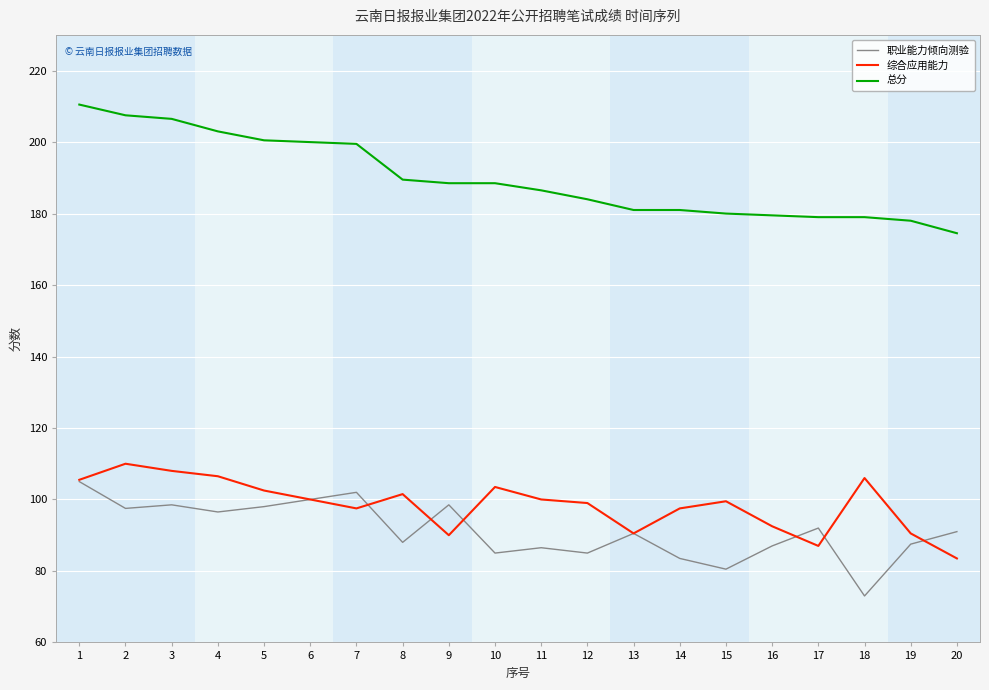

Which series has the largest total across all categories?

总分